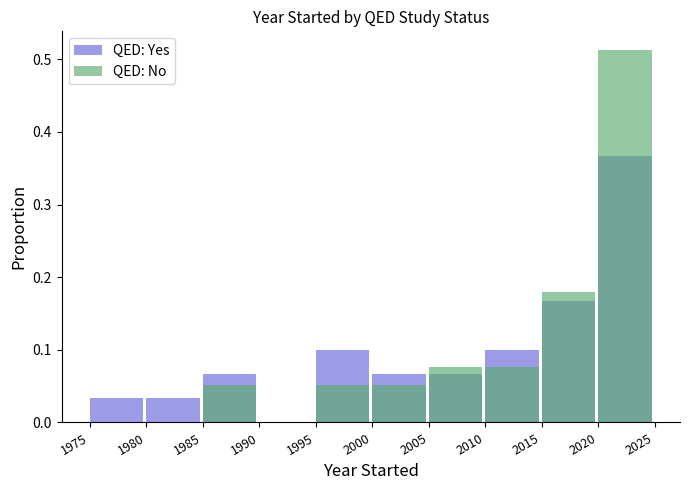

How many bars are there in total?

20